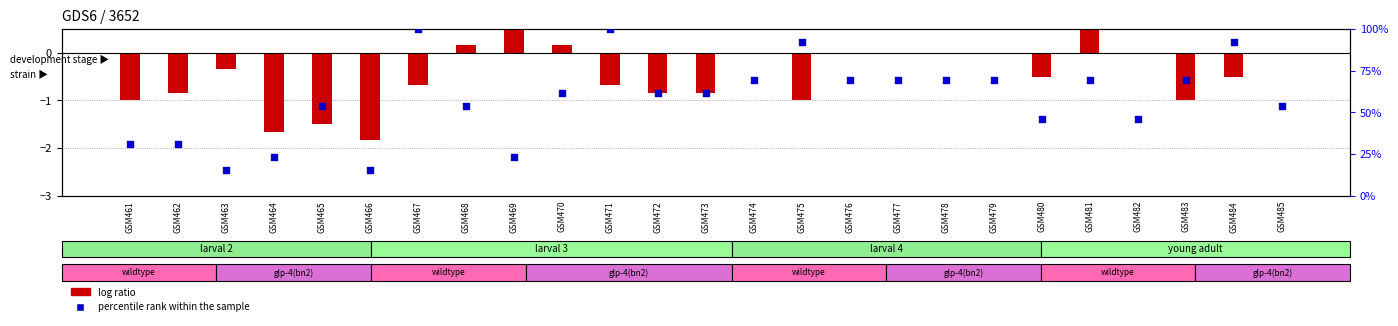

Is the value of percentile rank within the sample at GSM485 greater than the value of log ratio at GSM462?

Yes